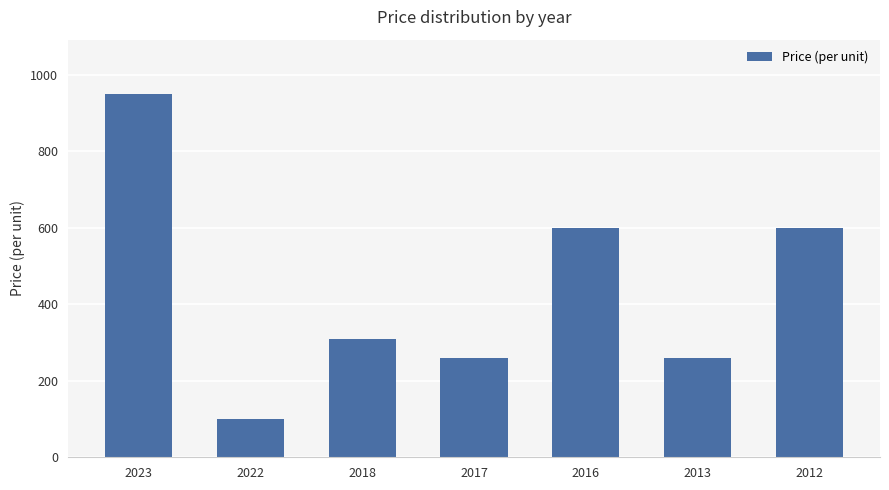

What is the maximum value shown in the chart?

950